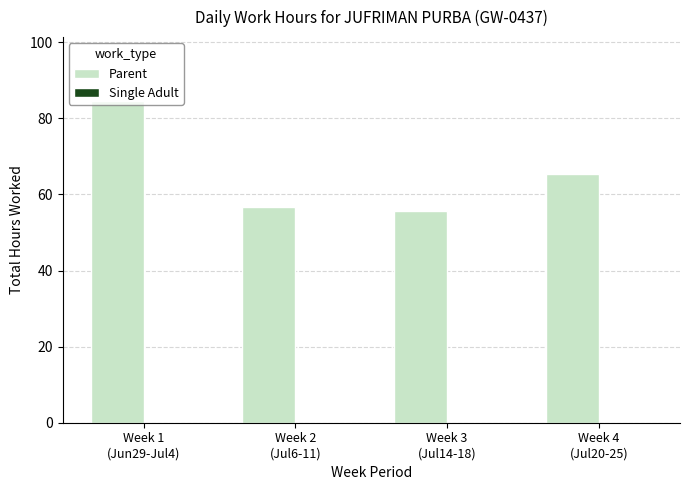

Which has a higher value, Week 2
(Jul6-11) or Week 3
(Jul14-18)?

Week 2
(Jul6-11)